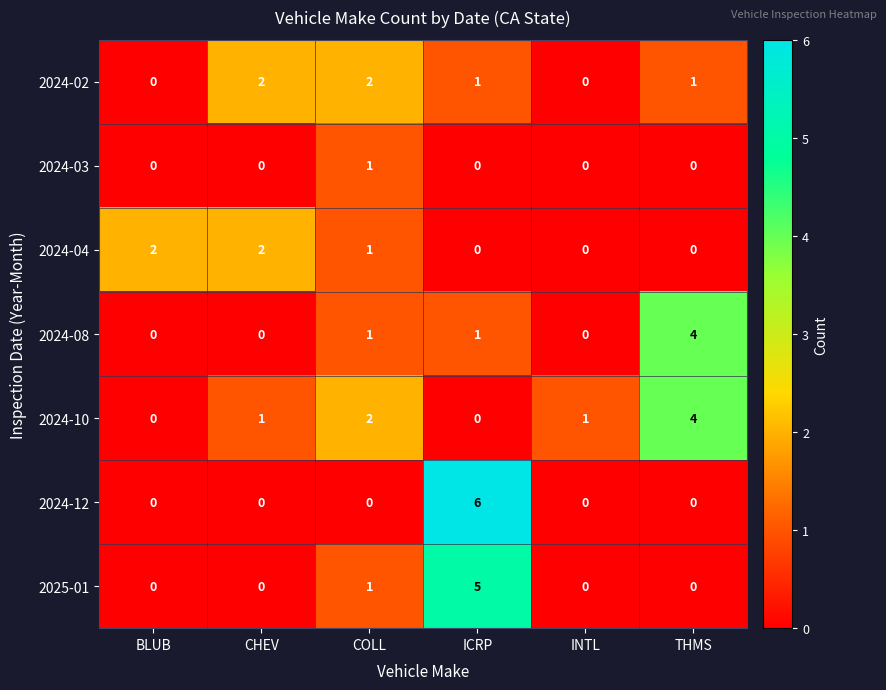

How many 2024-08 values are between 0 and 1?

5